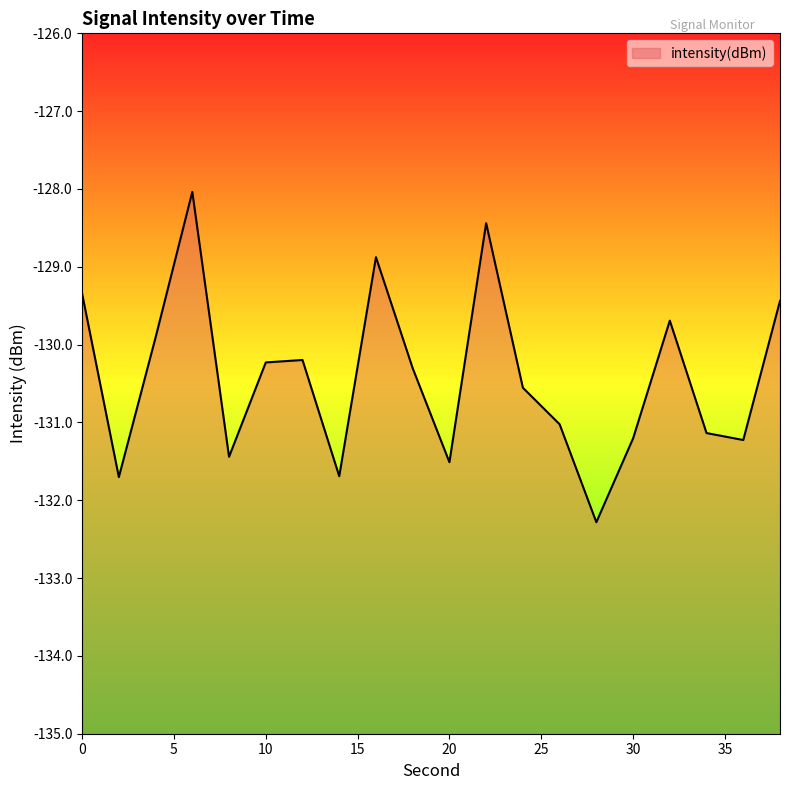

The chart shows a value of -226.9 at 20. True or false?

False